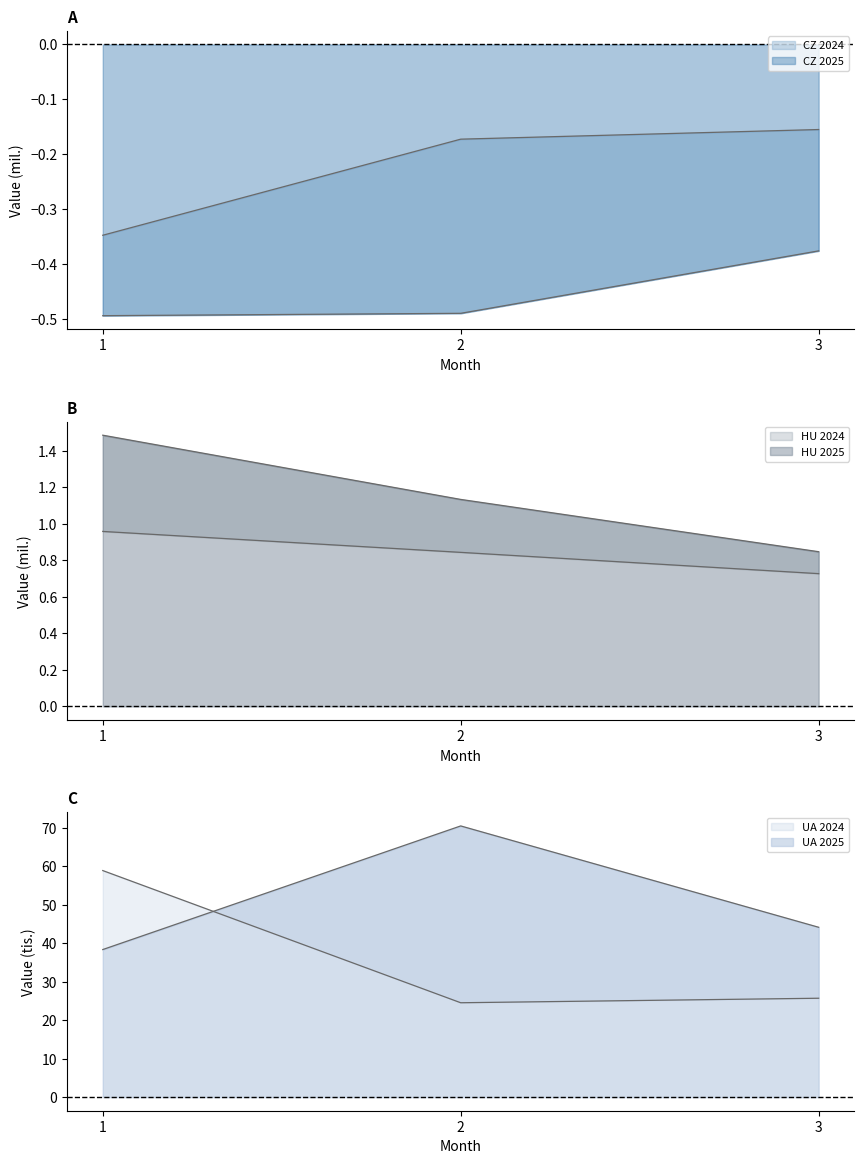

What is the maximum value shown in the chart?

58.9